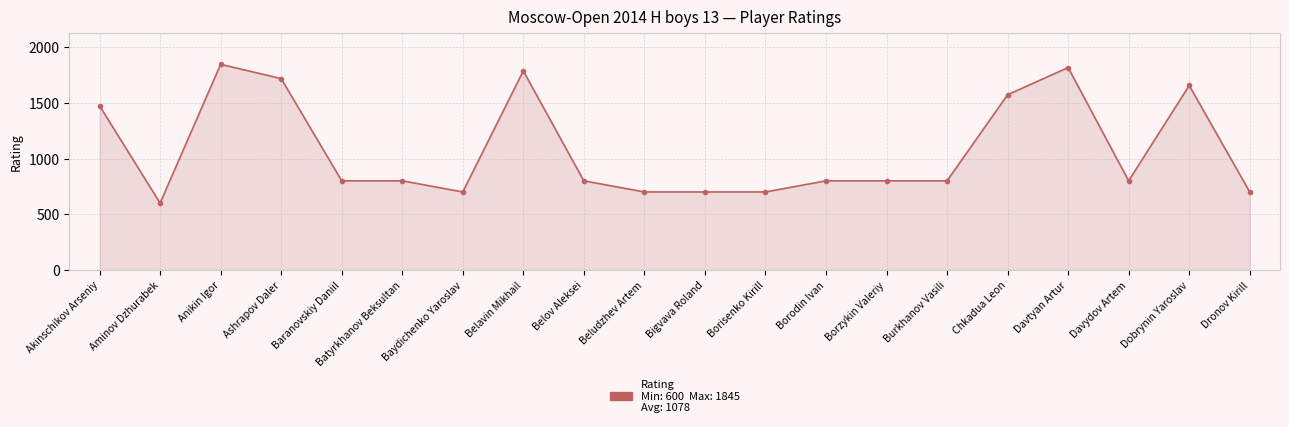

What is the label of the 11th point from the left?

Bigvava Roland